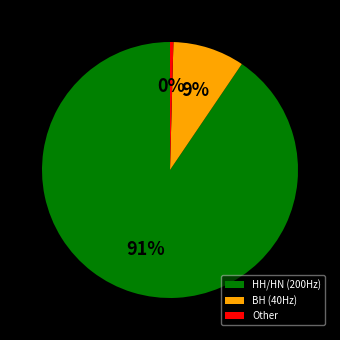

Is there any slice that represents more than half of the pie?

Yes